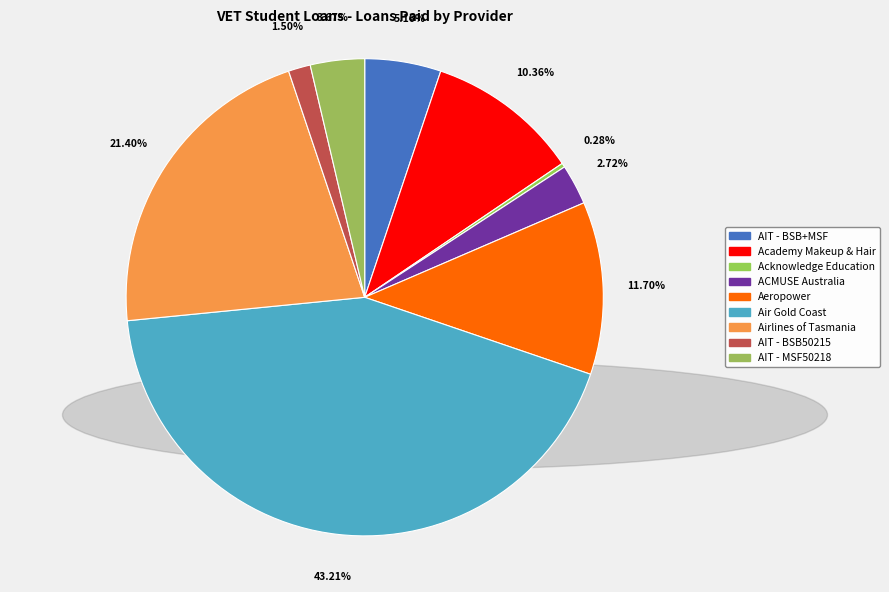

Count the number of slices in the pie.

9